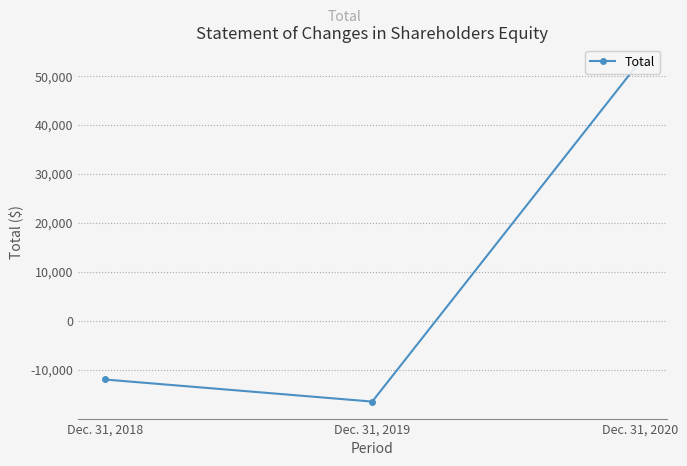

Rank the categories by value from lowest to highest.

Dec. 31, 2019, Dec. 31, 2018, Dec. 31, 2020